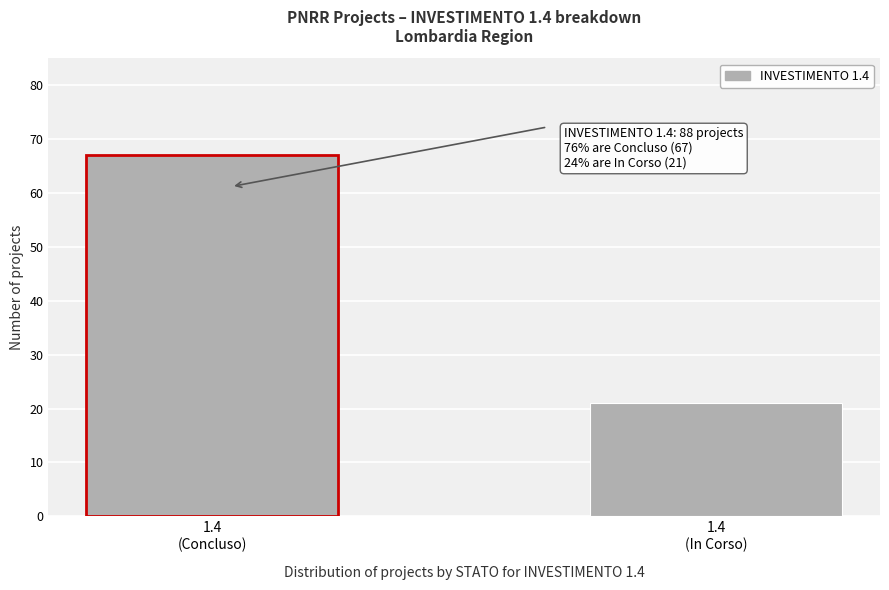

Reading left to right, list all the values displayed in this chart.

67	21